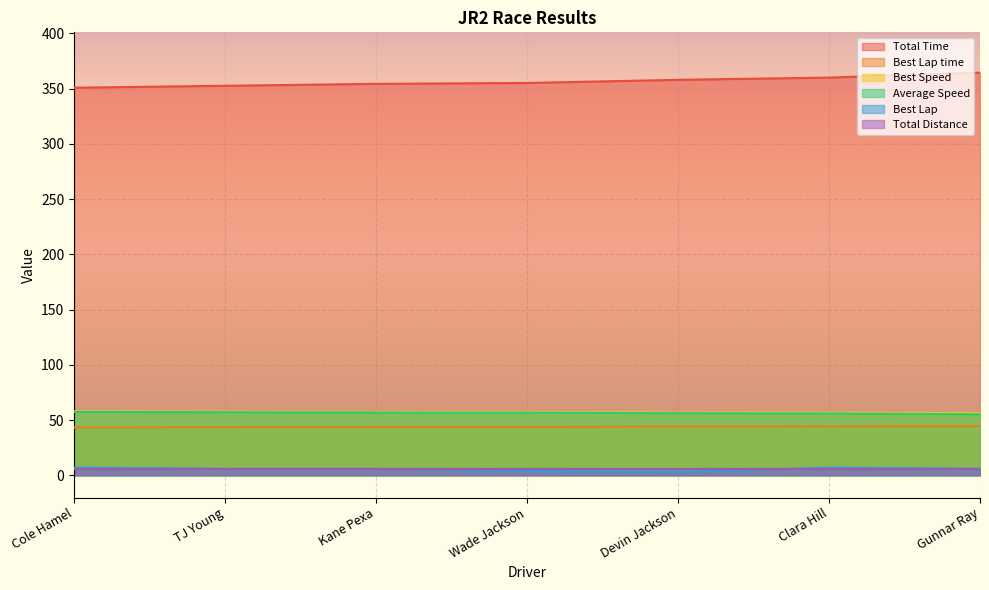

Which series has the widest spread of values?

Total Time